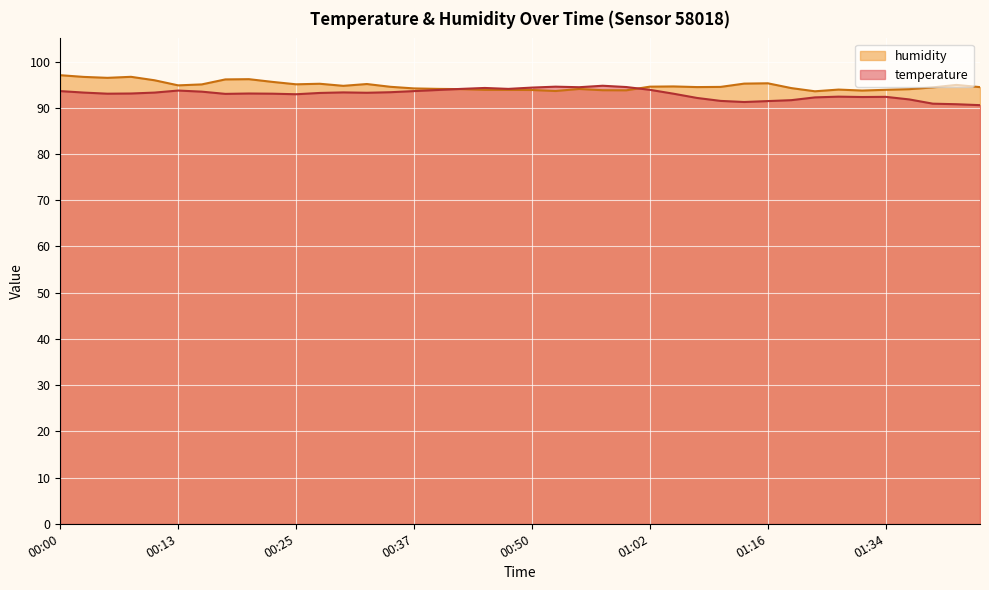

The humidity series shows 93.6 at 01:21. True or false?

True